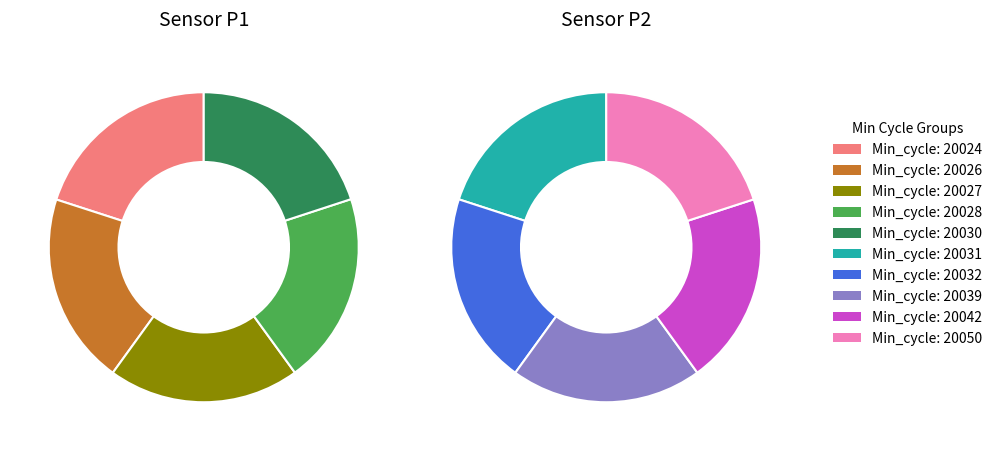

Between 20028 and 20050, which is larger?

20028